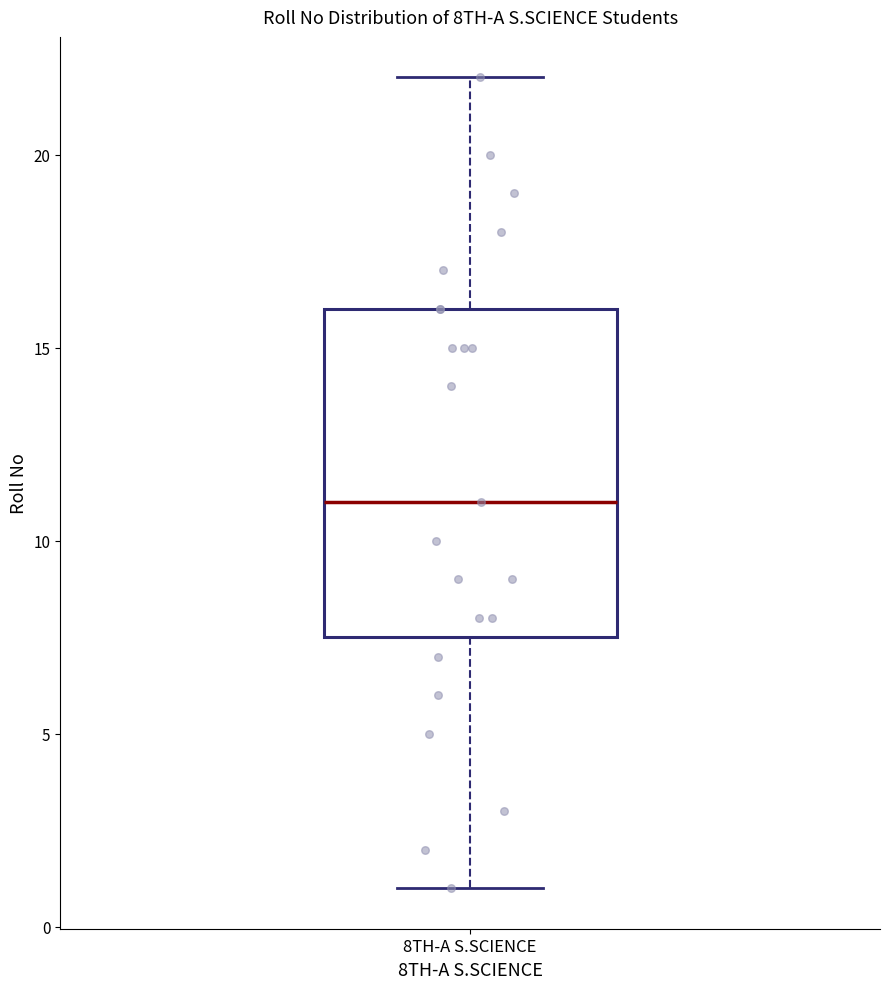

Read this box plot against the y-axis: the position of the median line, the range covered by the box, and the ends of both whiskers. The values are not printed on the chart, so give them approximately, as read against the axis.

median 11.0, box 7.5 to 16.0, whiskers 1.0 to 22.0